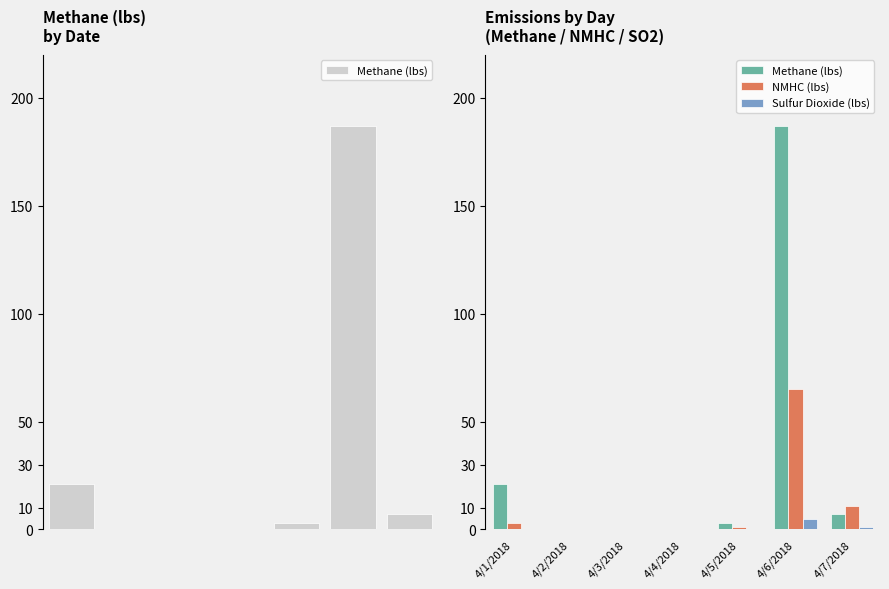

Is the value of NMHC (lbs) at 4/3/2018 greater than the value of Sulfur Dioxide (lbs) at 4/6/2018?

No